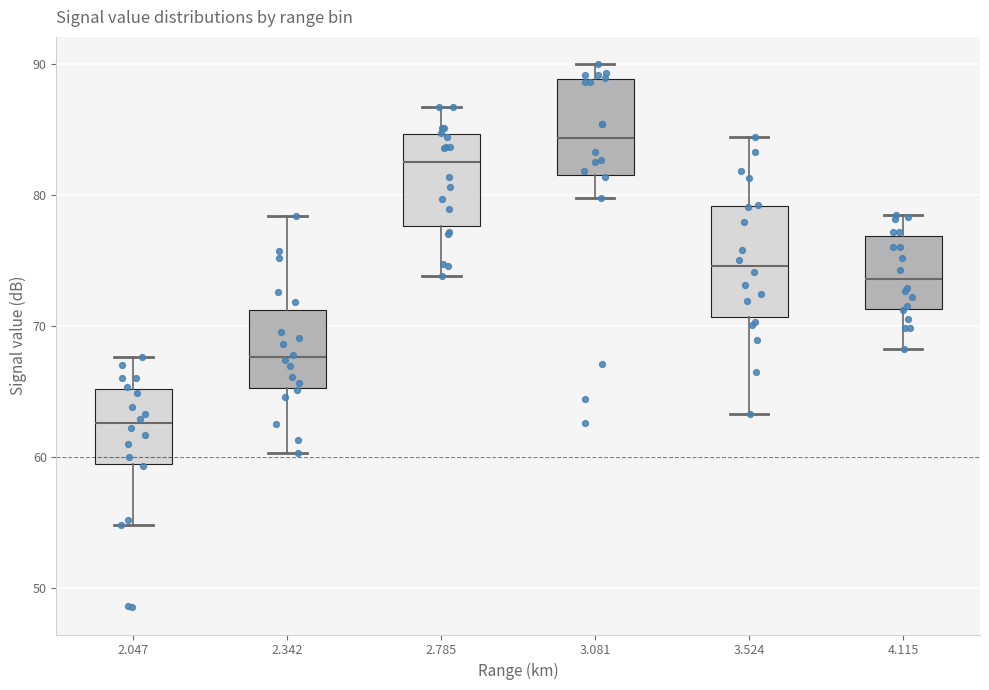

Where does the median line of the box at x = 2.342 sit on the y-axis? The values are not printed on the chart, so give them approximately, as read against the axis.

68